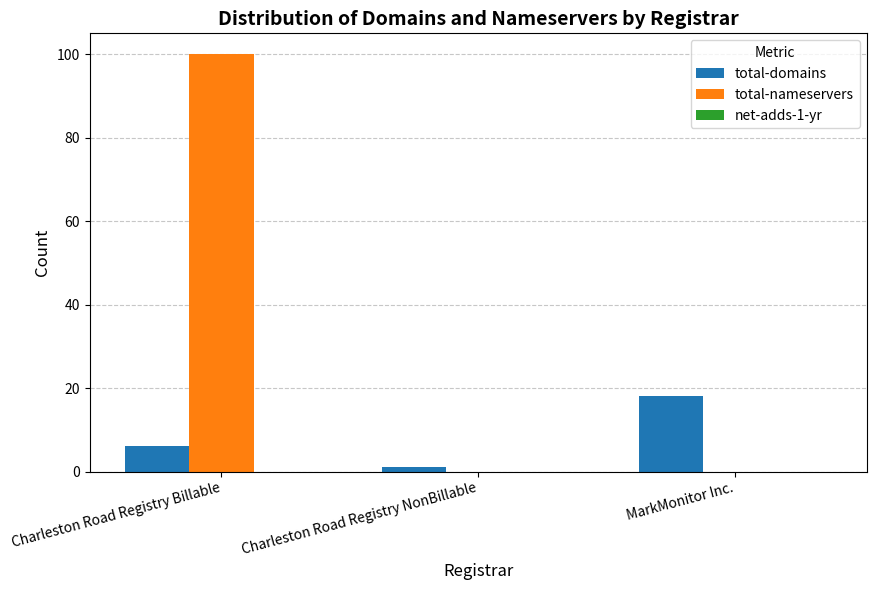

Read the total-domains value at MarkMonitor Inc..

18